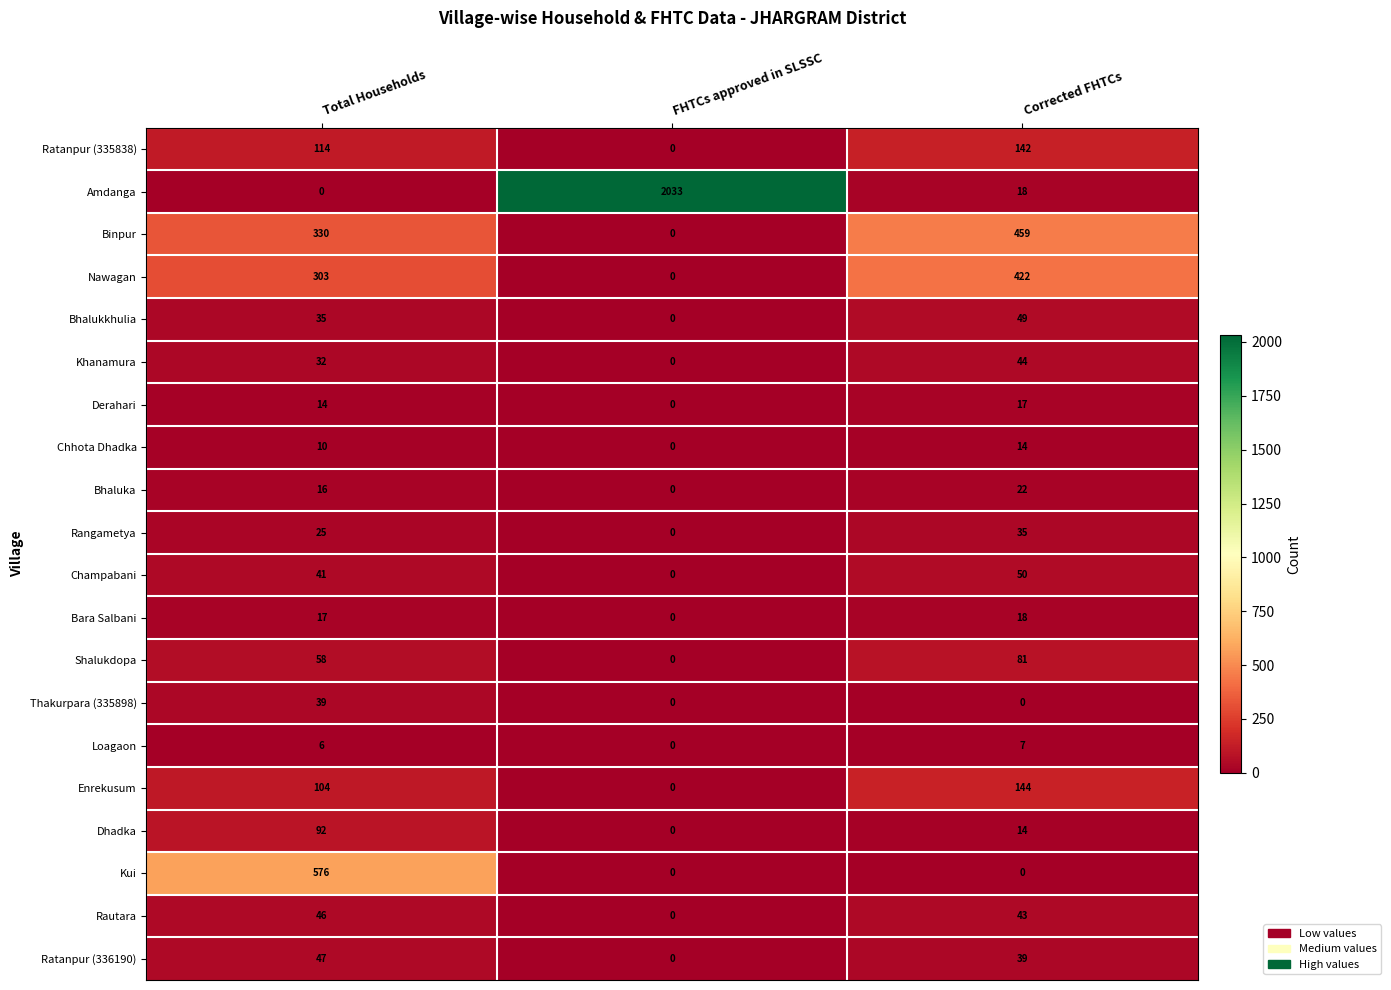

What is the difference between the highest and lowest values at Corrected FHTCs?

459